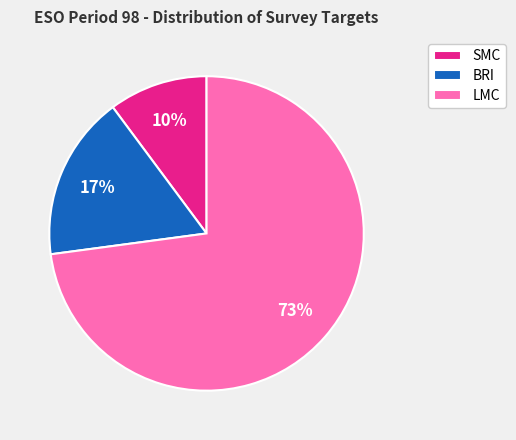

Is the sum of SMC and LMC greater than half?

Yes